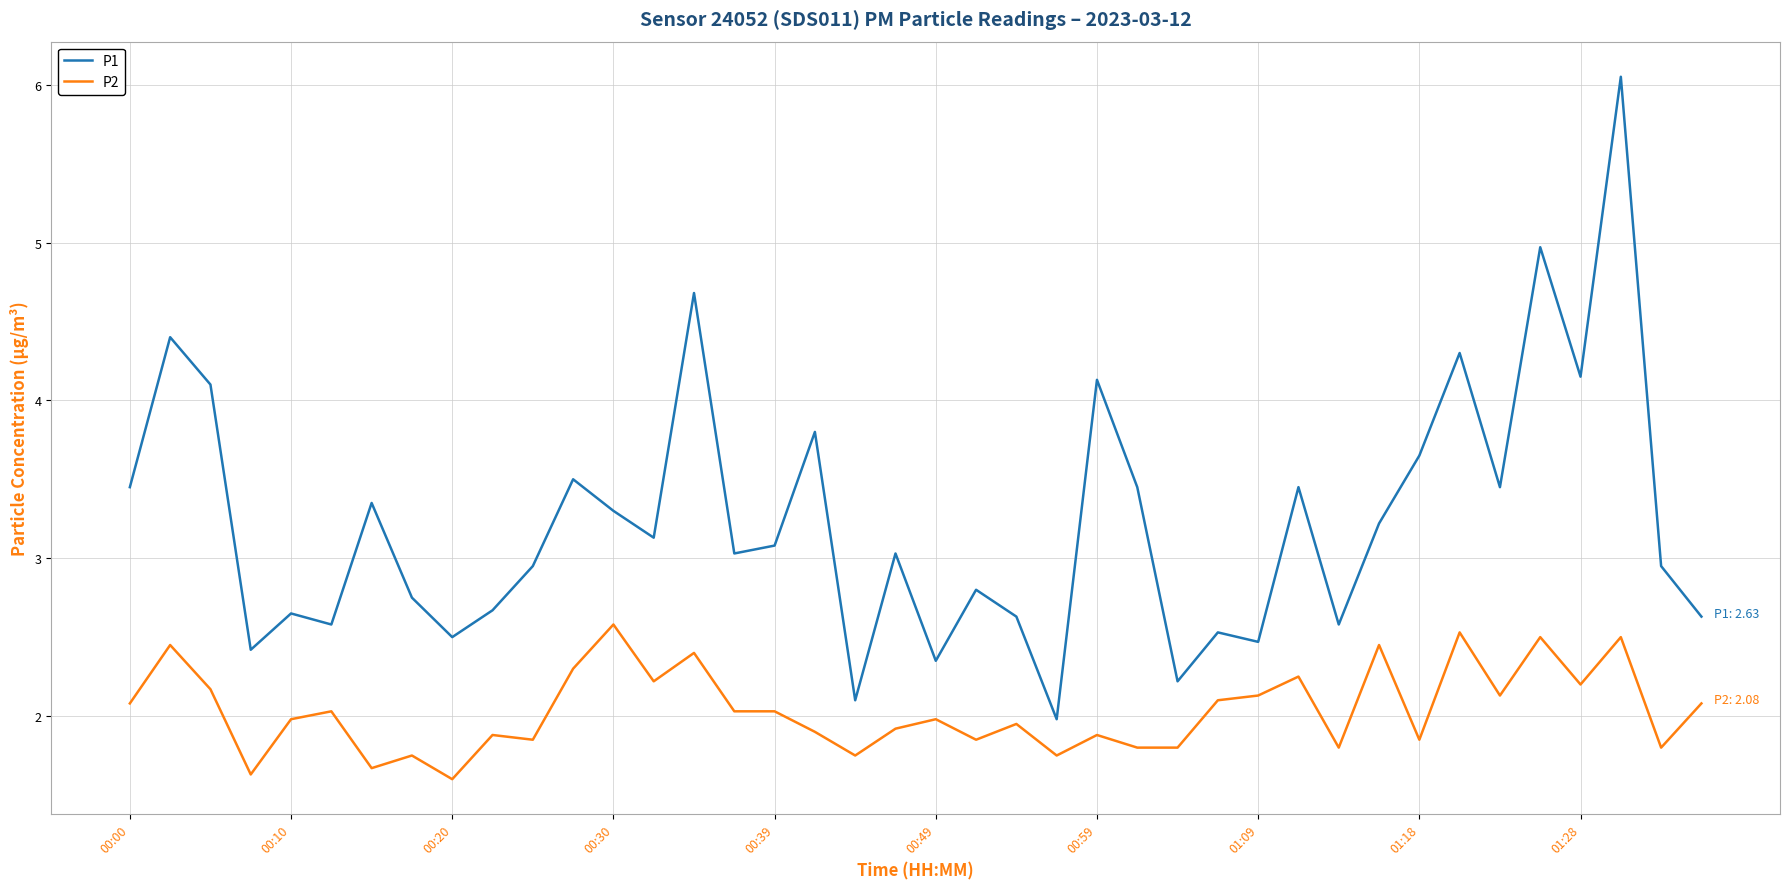

Which series has the widest spread of values?

P1